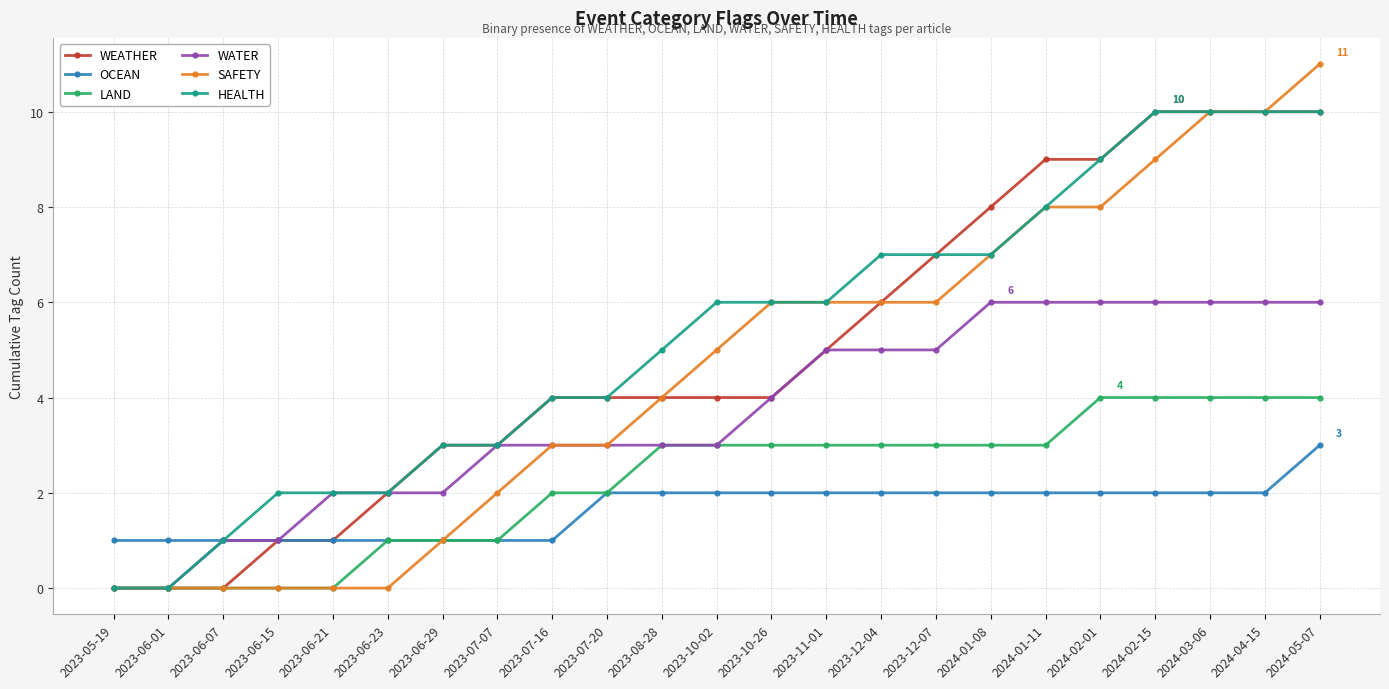

The value of HEALTH at 2023-08-28 is 5. True or false?

True